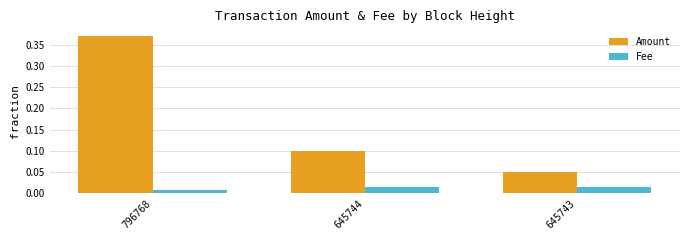

The Amount series shows 0.0 at 645743. True or false?

False